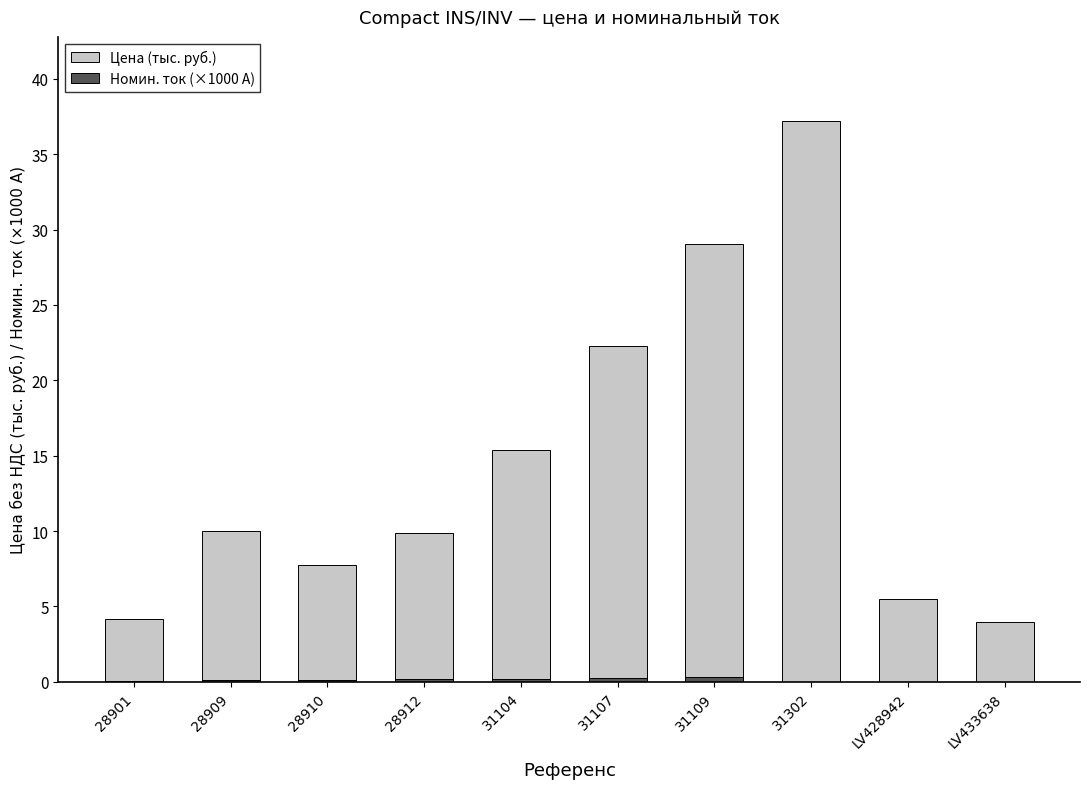

What is the difference between the second highest and second lowest values in the Номин. ток (кА-шкала) series?

0.2